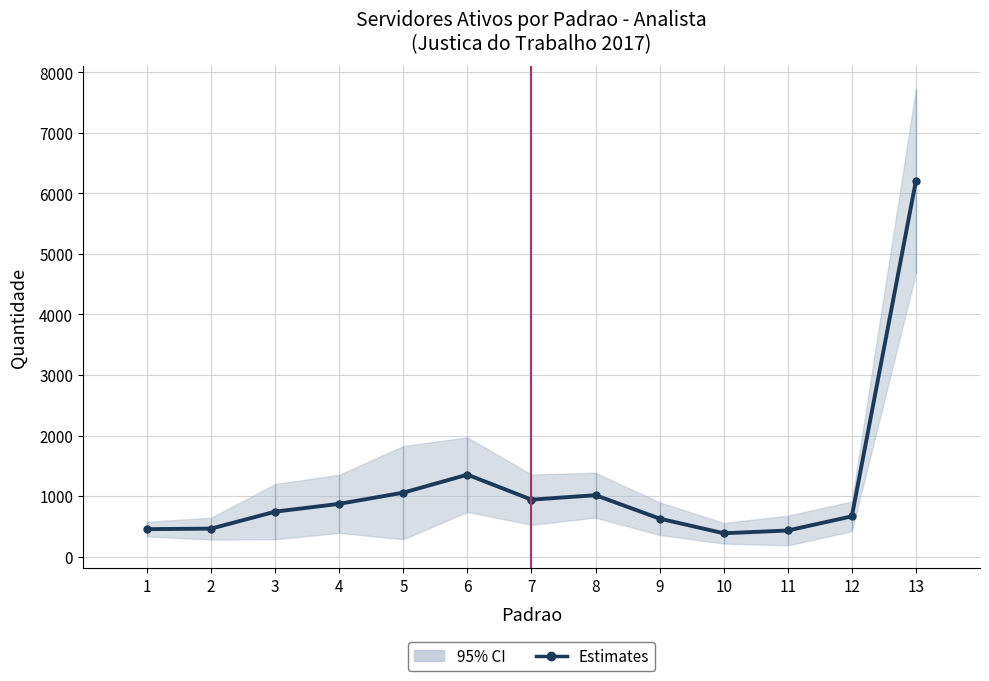

What is the value of the 2nd point from the left?

463